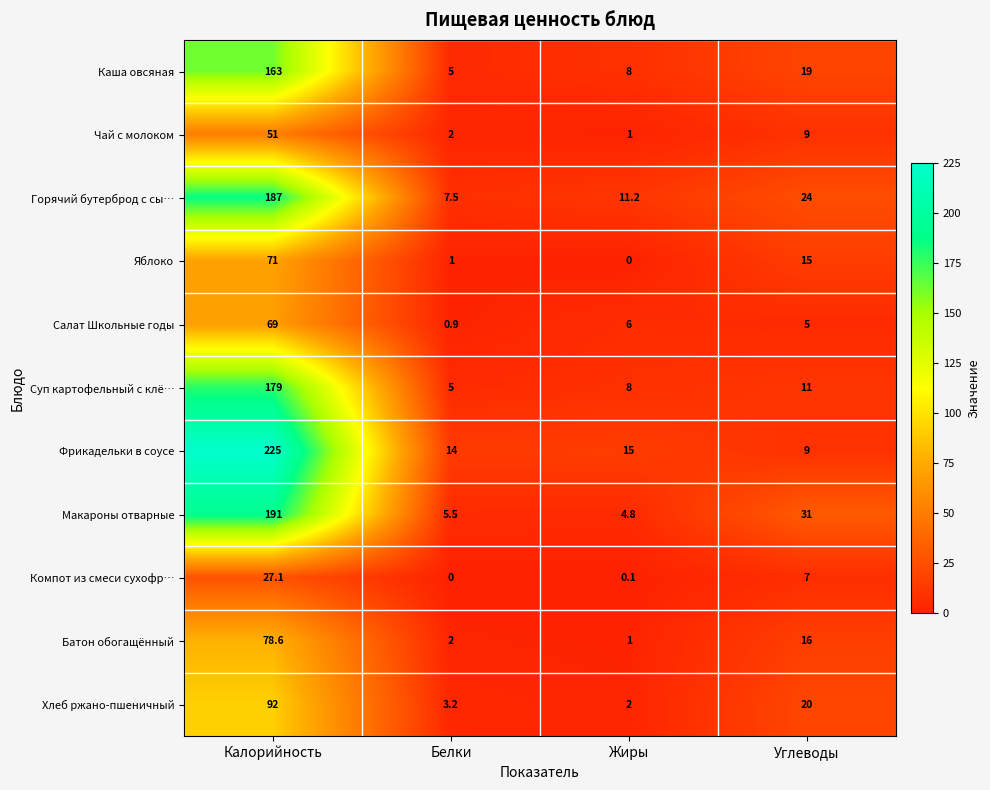

The value of Горячий бутерброд с сы… at Углеводы is 9.7. True or false?

False